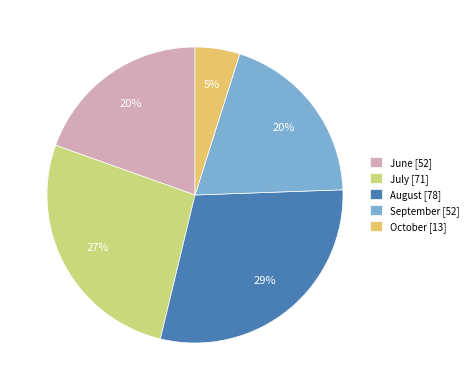

The June [52] slice represents 6% of the pie. True or false?

False